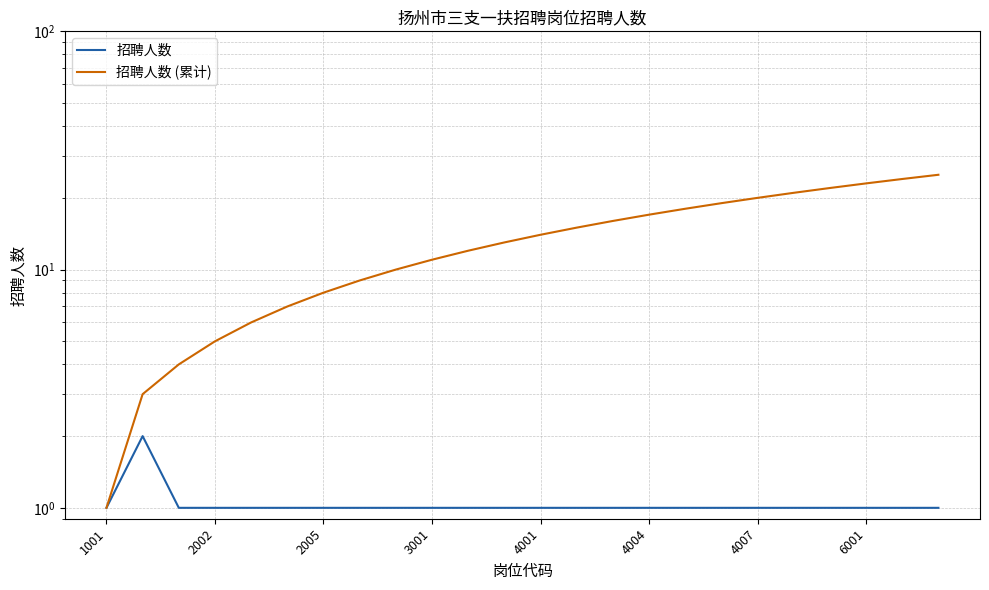

Which category has the lowest value in the 招聘人数 series?

1001